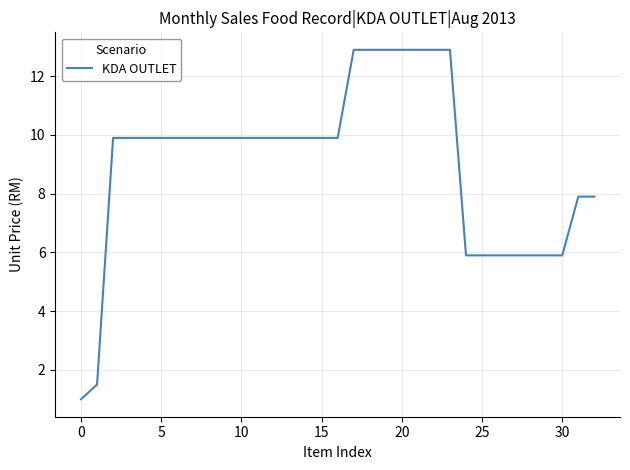

What is the difference between the maximum and minimum values?

11.9